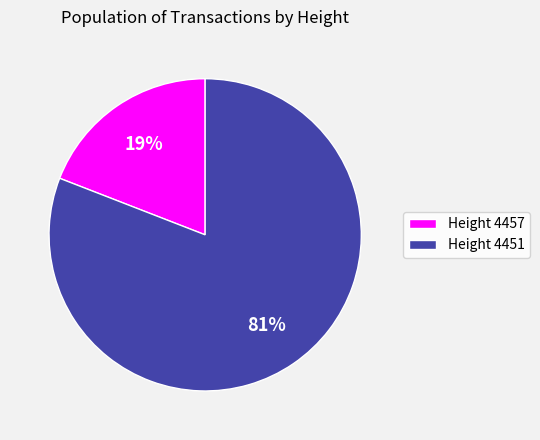

Is the sum of Height 4457 and Height 4451 greater than half?

Yes